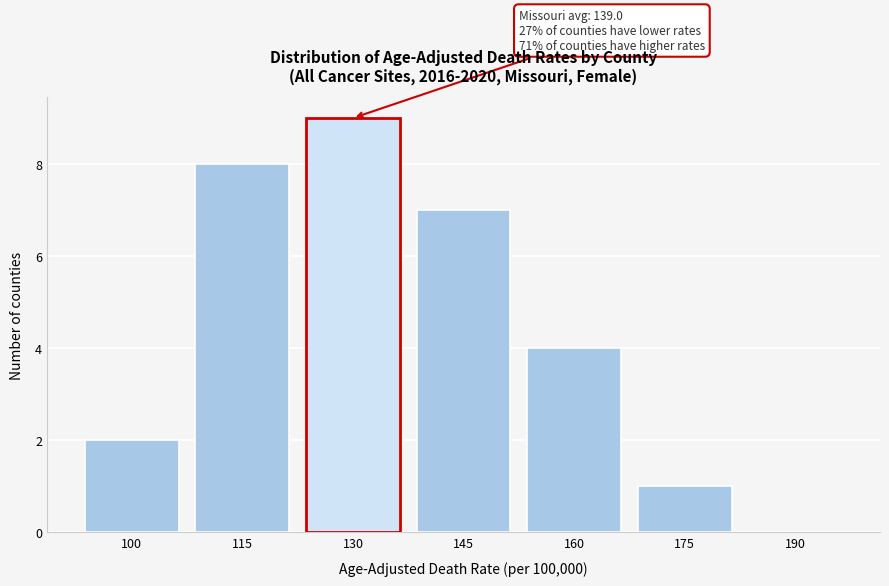

Reading left to right, what are all the values shown in this chart?

100=2	115=8	130=9	145=7	160=4	175=1	190=0